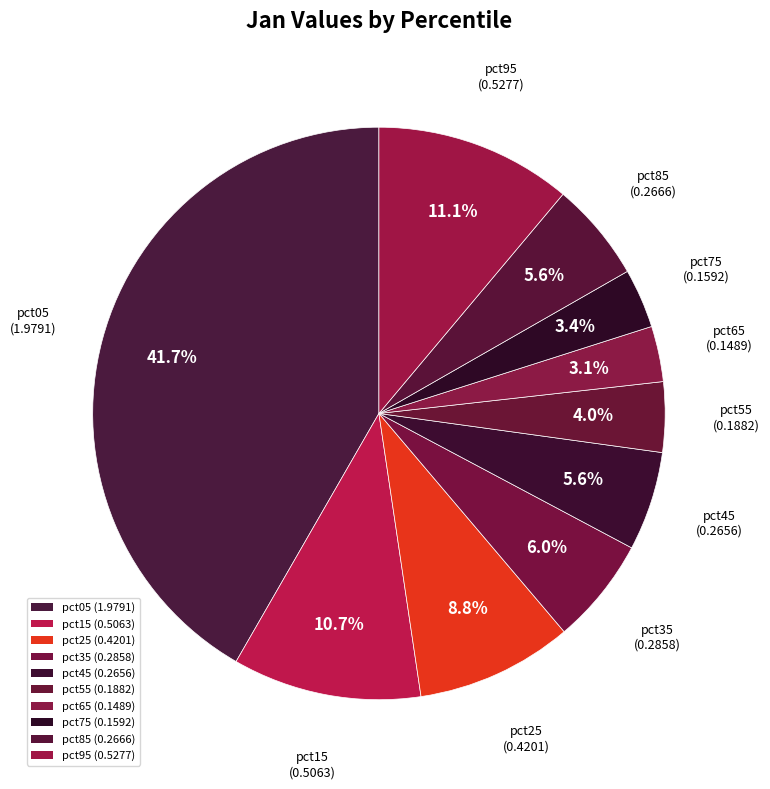

Which category has the biggest portion of the pie?

pct05